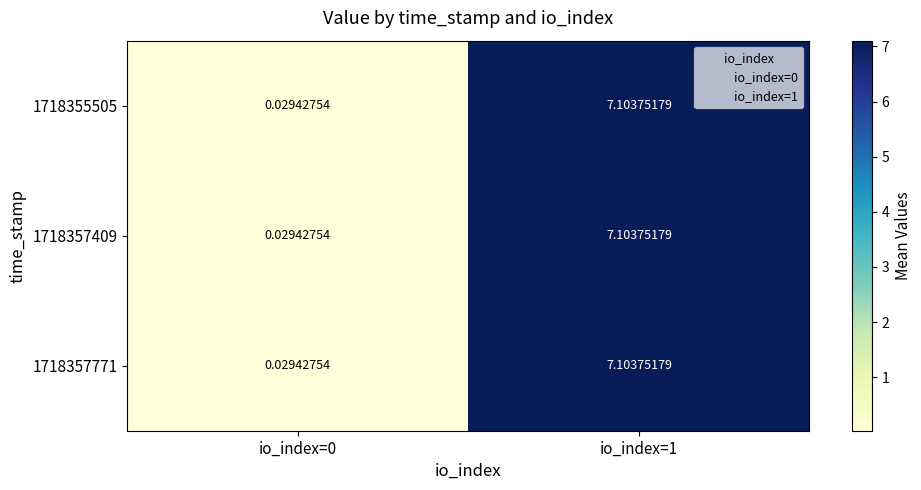

List the series in order of their peak value, lowest first.

1718355505, 1718357409, 1718357771